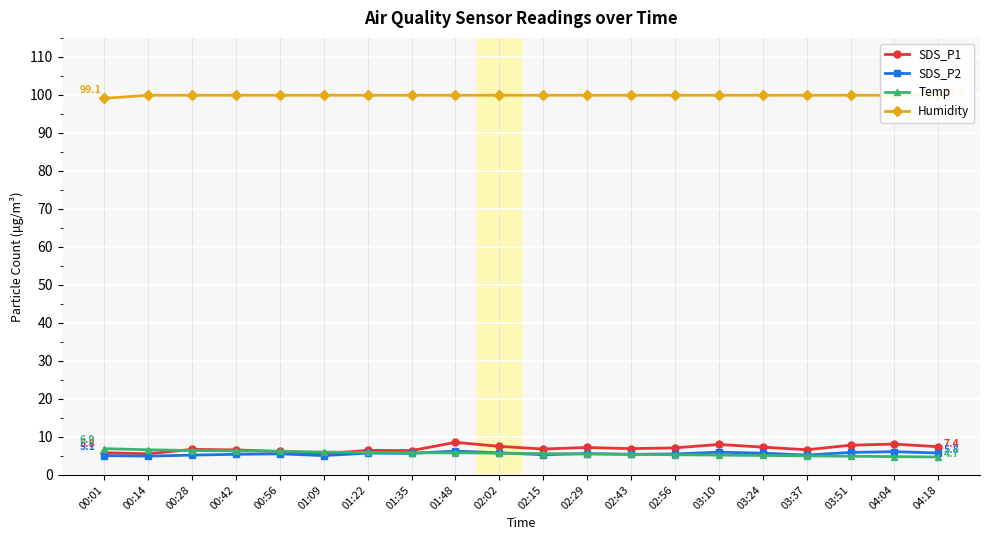

Between which two adjacent categories do SDS_P2 and Temp first intersect?

01:35 and 01:48